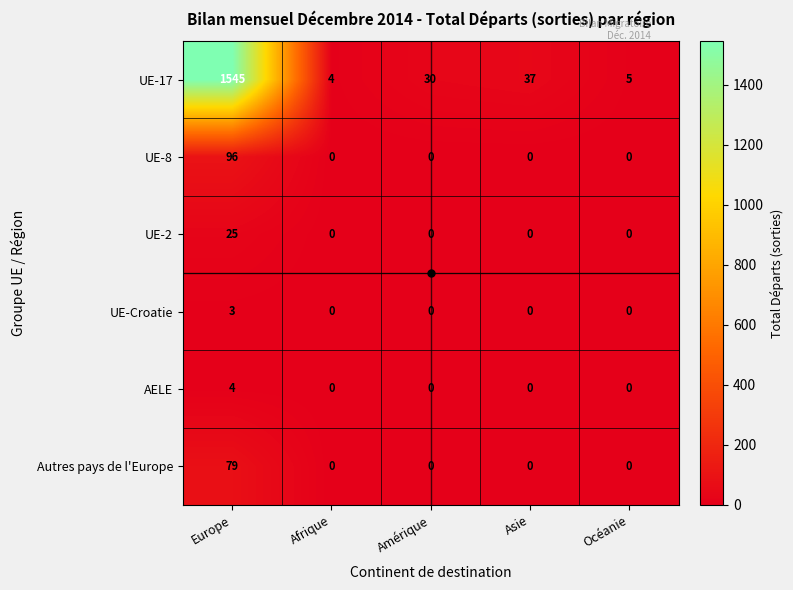

Which series changed the most between Europe and Asie?

UE-17